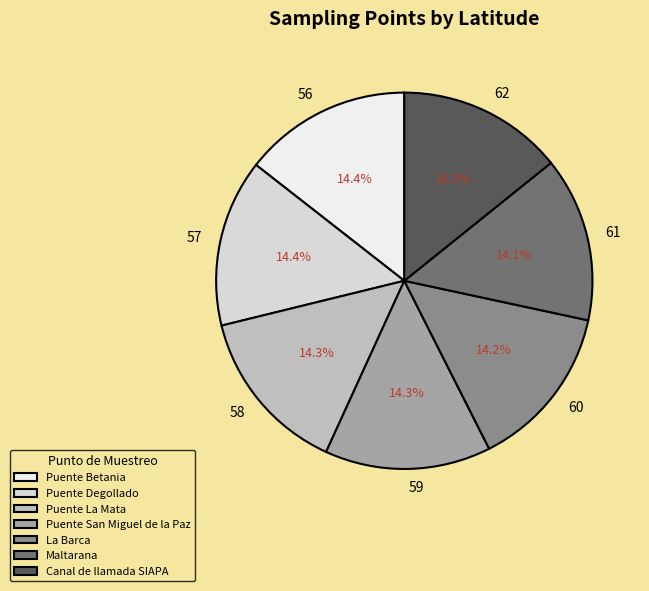

What is the ratio of the value at 61 to the value at 60?

1.0